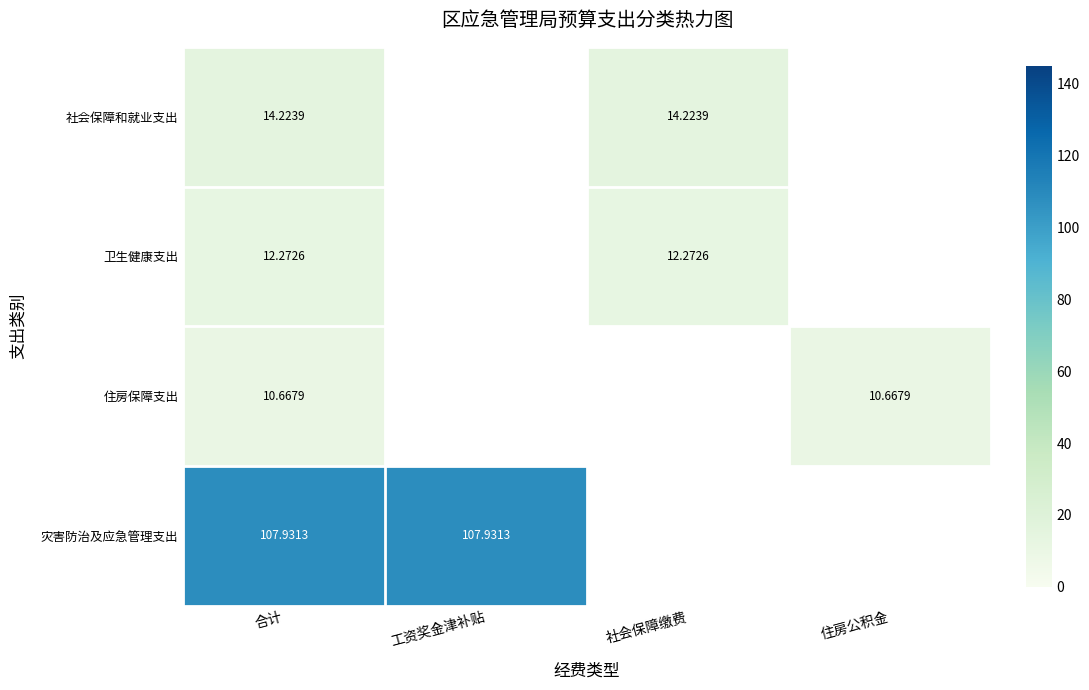

At 工资奖金津补贴, list the series in order from largest to smallest.

灾害防治及应急管理支出, 社会保障和就业支出, 卫生健康支出, 住房保障支出